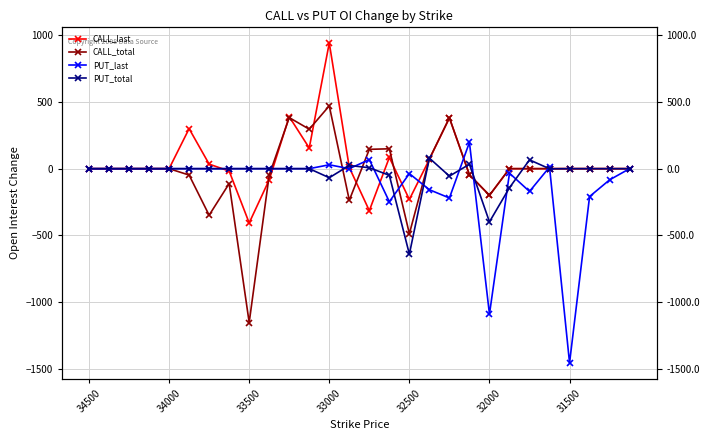

Does the chart display data point markers on the line(s)?

Yes